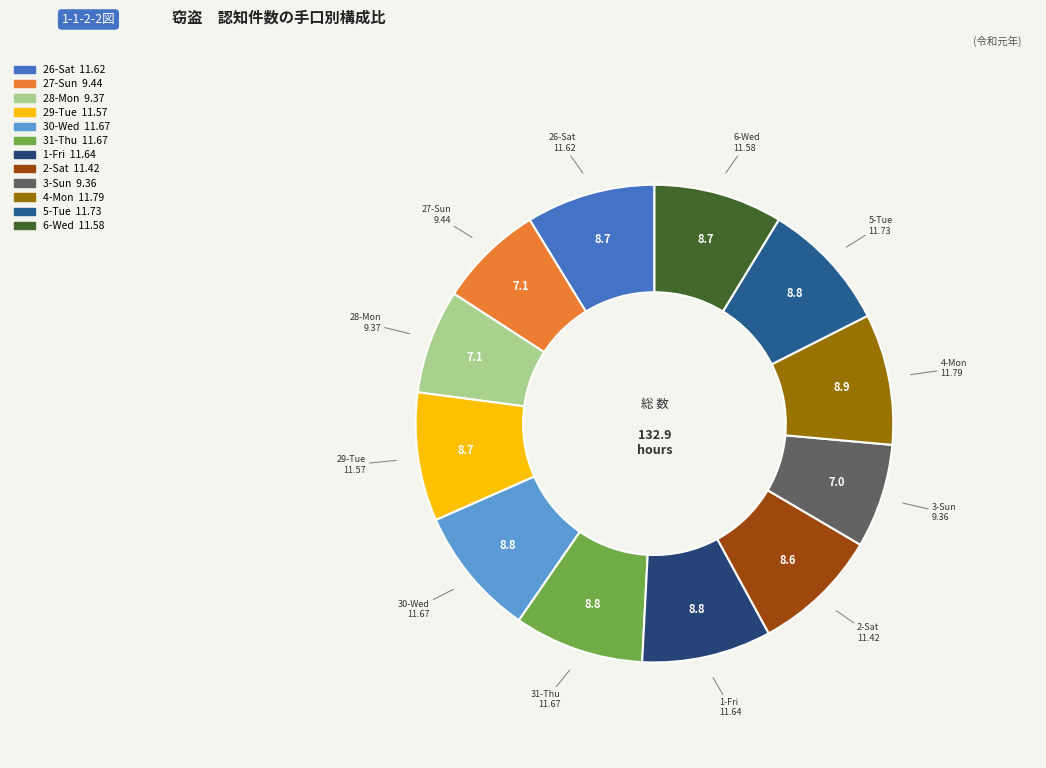

Is it true that 2-Sat is 9% of the pie?

True